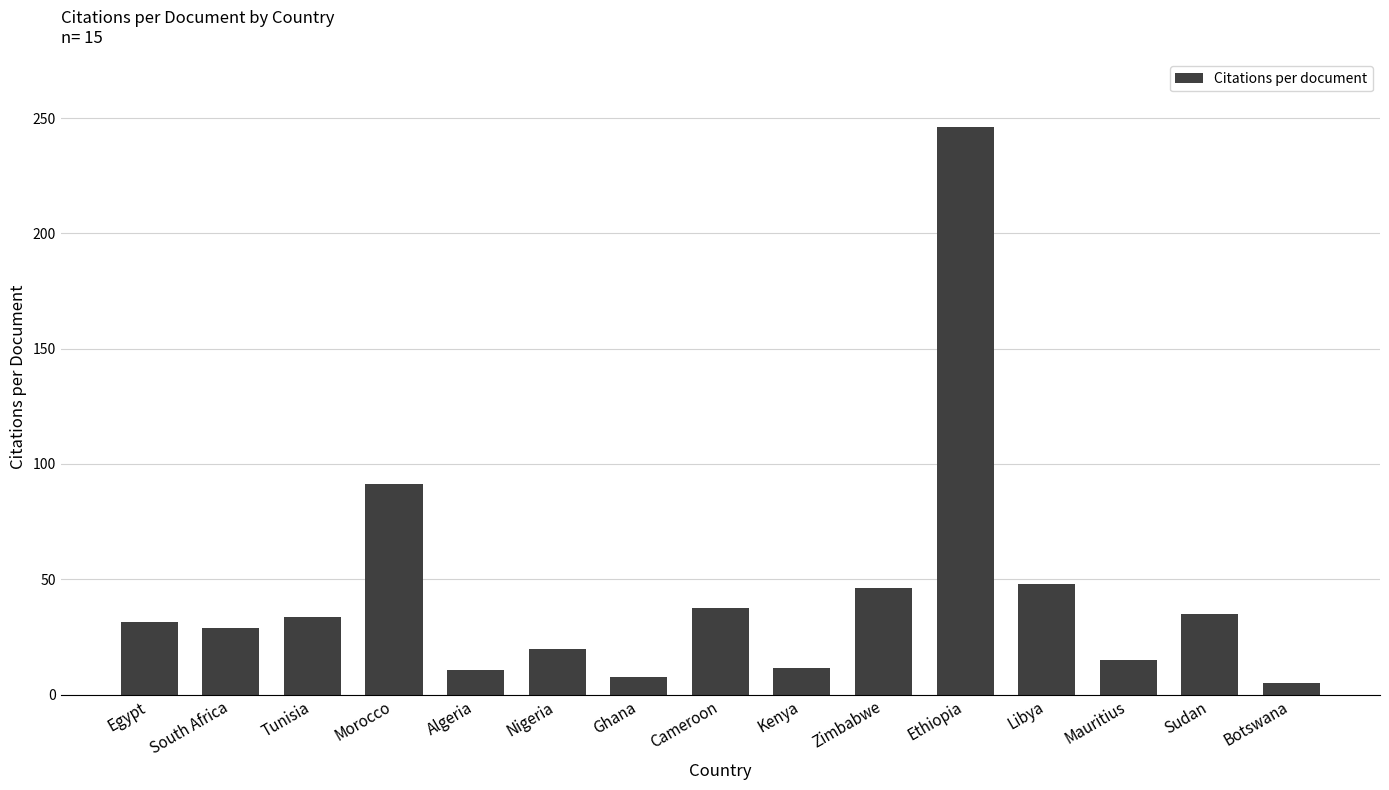

What is the average value?

44.5